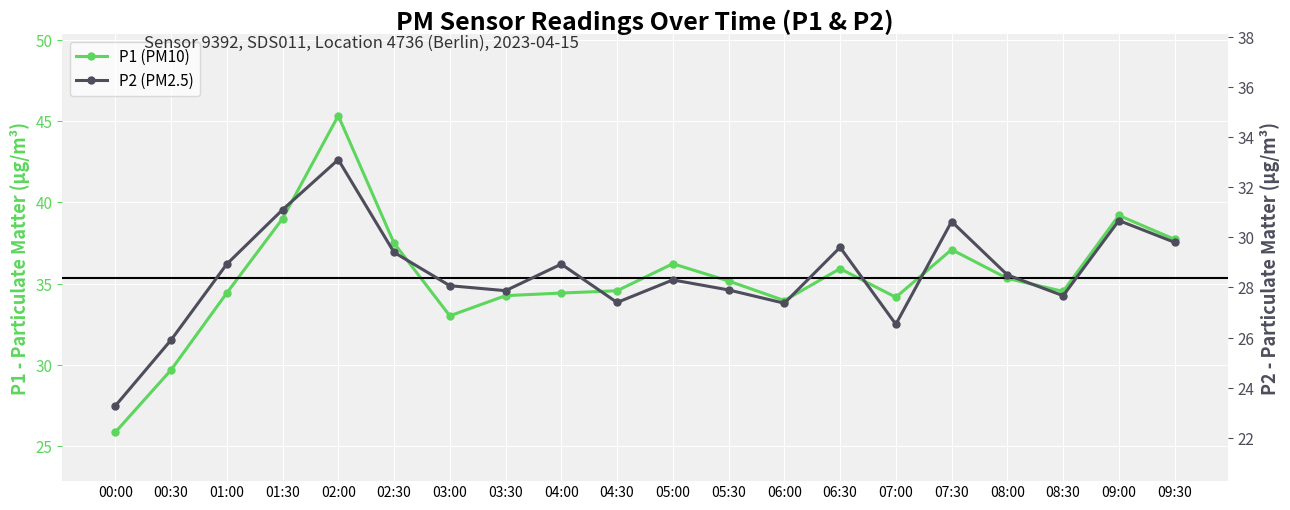

What is the smallest value displayed?

23.3